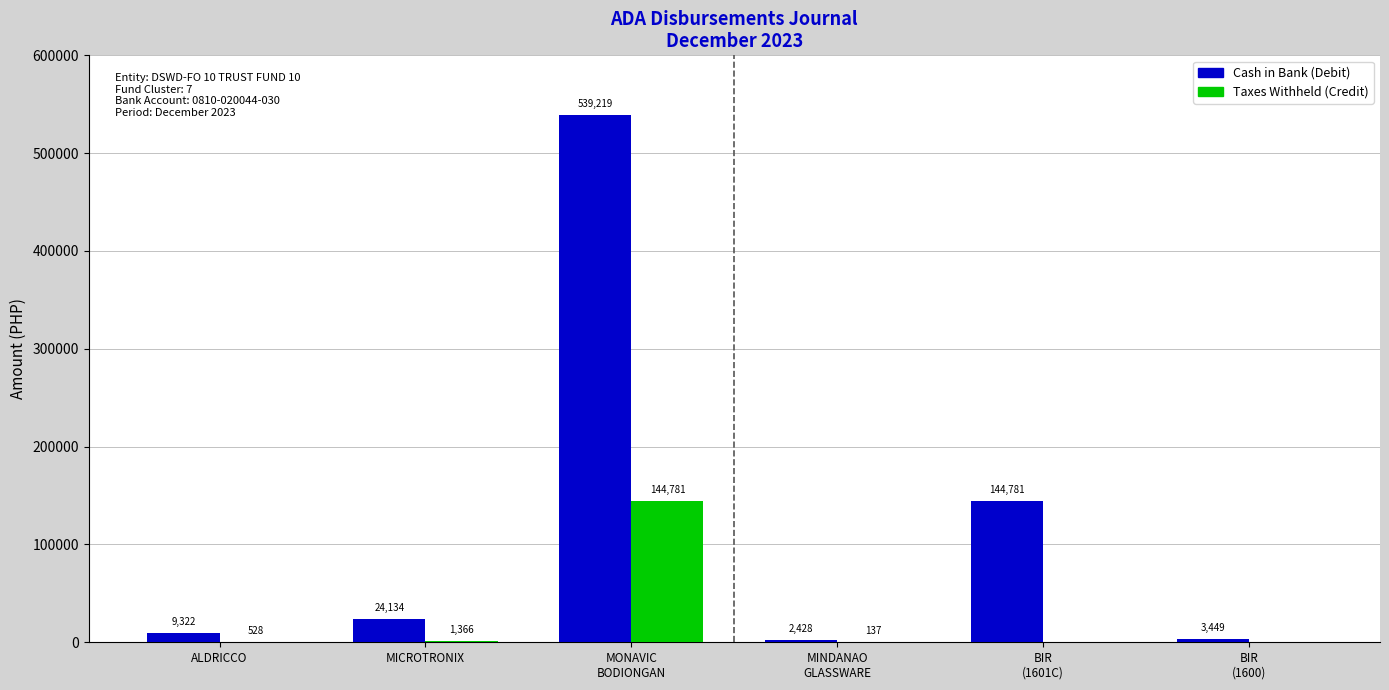

What is the maximum value shown in the chart?

539219.1